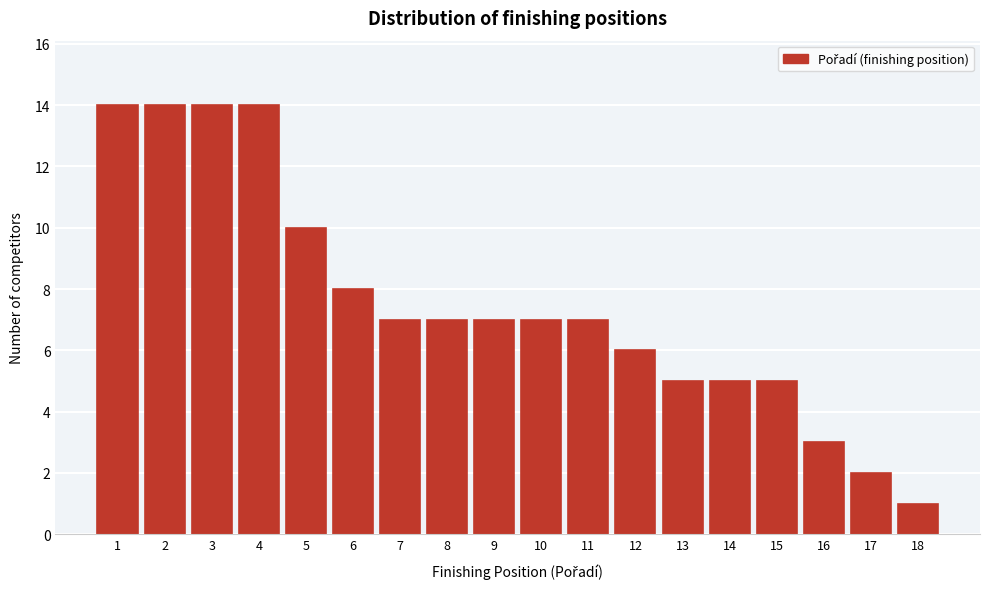

Reading left to right, what are all the values shown in this chart?

1=14	2=14	3=14	4=14	5=10	6=8	7=7	8=7	9=7	10=7	11=7	12=6	13=5	14=5	15=5	16=3	17=2	18=1